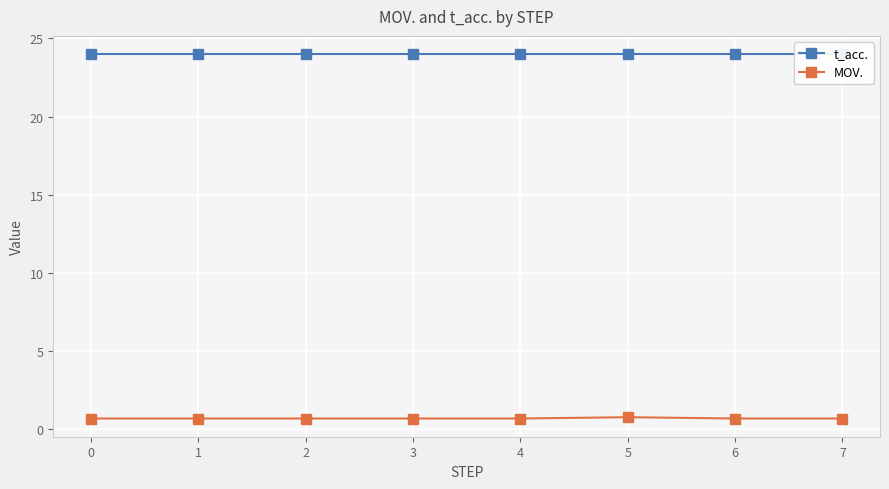

True or false: t_acc. and MOV. intersect in this chart.

False